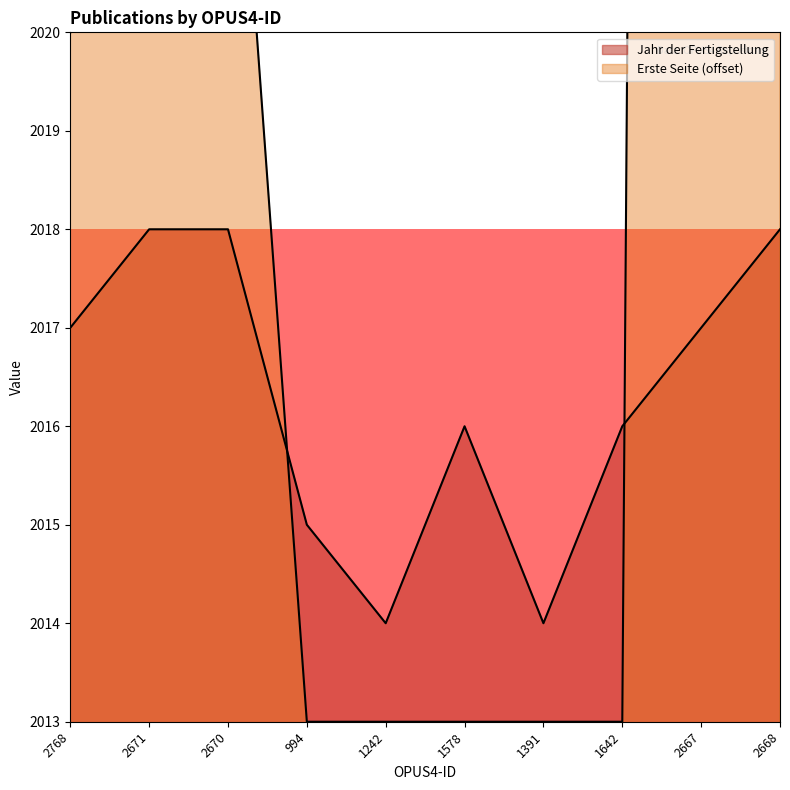

At which category is the sum across all series the highest?

2667